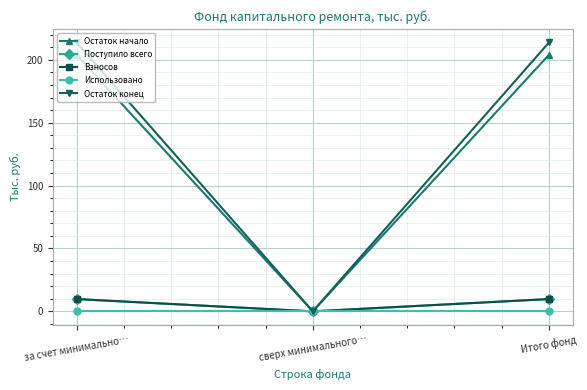

Reading left to right, extract all data points from this chart.

Остаток начало: за счет минимально…=204.0	сверх минимального…=0.0	Итого фонд=204.0
Поступило всего: за счет минимально…=9.8	сверх минимального…=0.0	Итого фонд=9.8
Взносов: за счет минимально…=9.8	сверх минимального…=0.0	Итого фонд=9.8
Использовано: за счет минимально…=0.0	сверх минимального…=0.0	Итого фонд=0.0
Остаток конец: за счет минимально…=213.8	сверх минимального…=0.0	Итого фонд=213.8